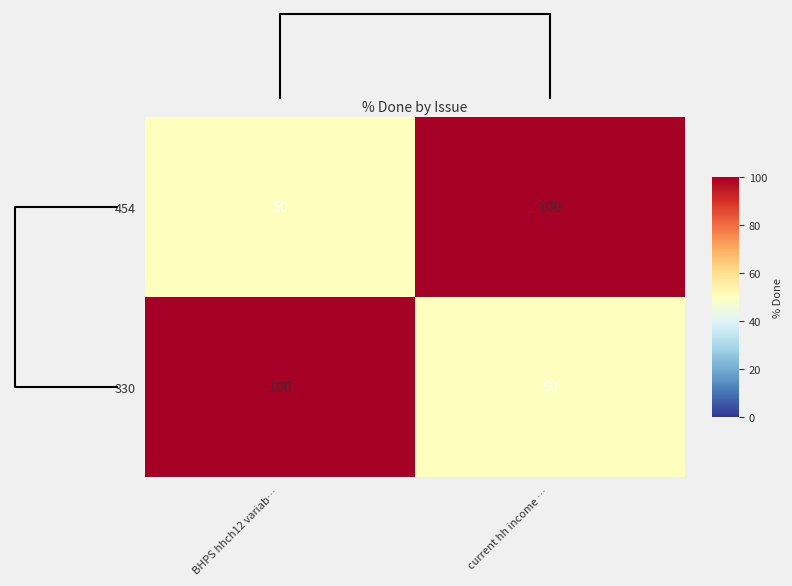

What is the total value across all series at current hh income …?

150